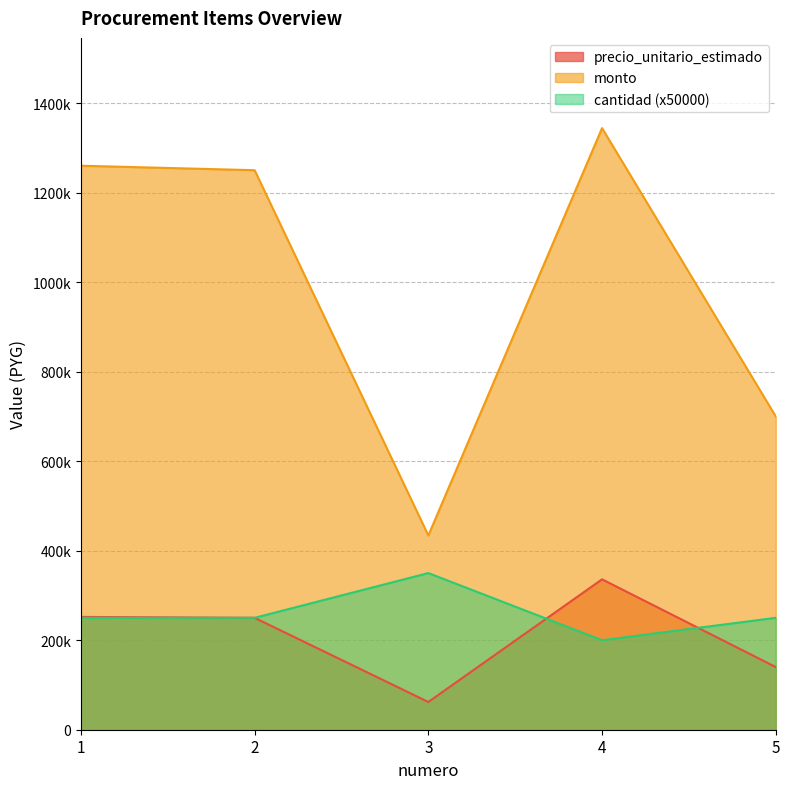

At how many categories does at least one series exceed 63867?

5